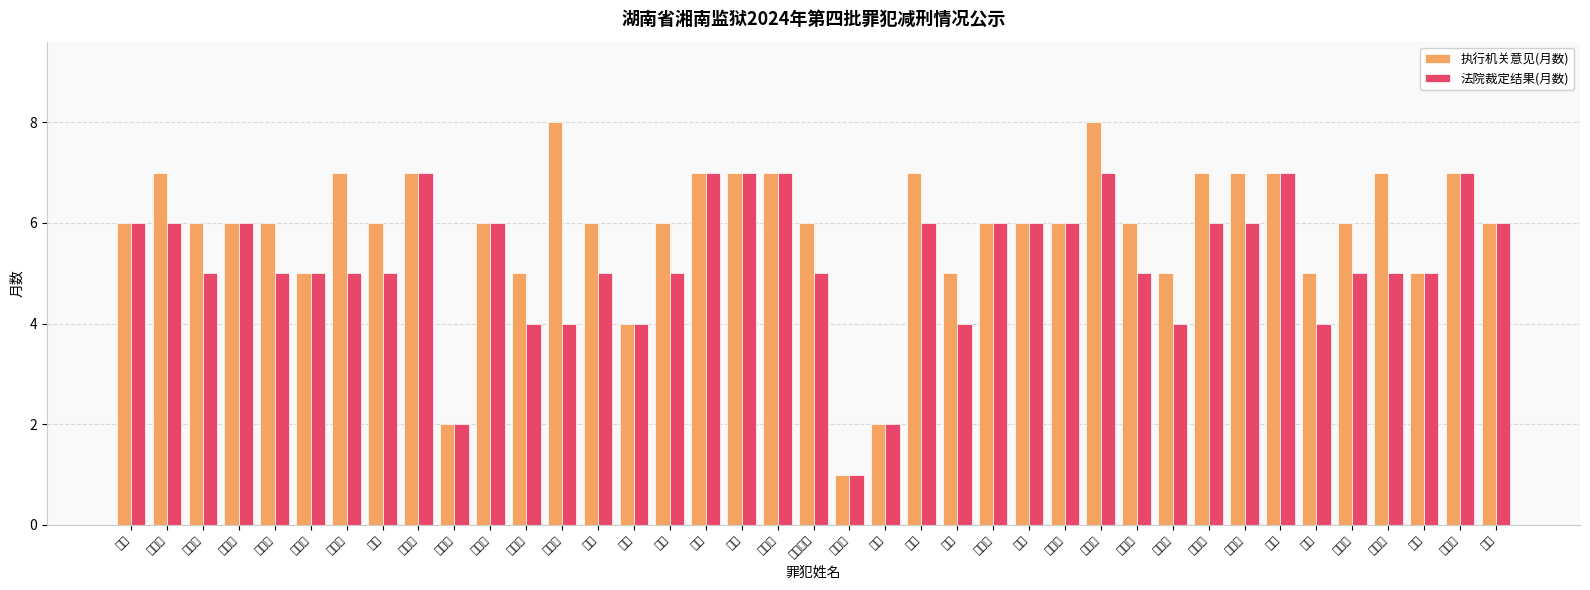

What is the highest value of the 执行机关意见(月数) series?

8